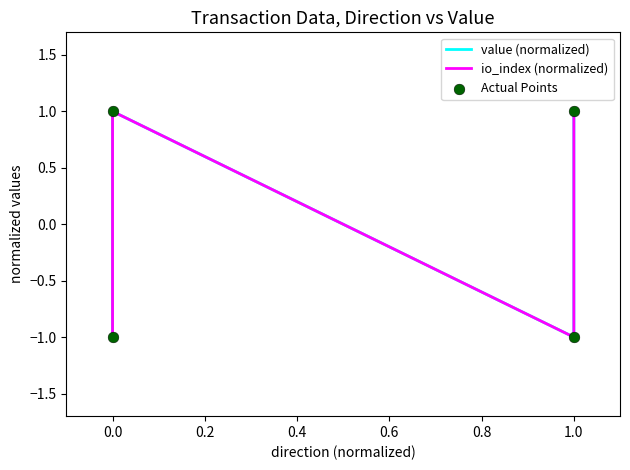

Which series has the largest total across all categories?

value (normalized)